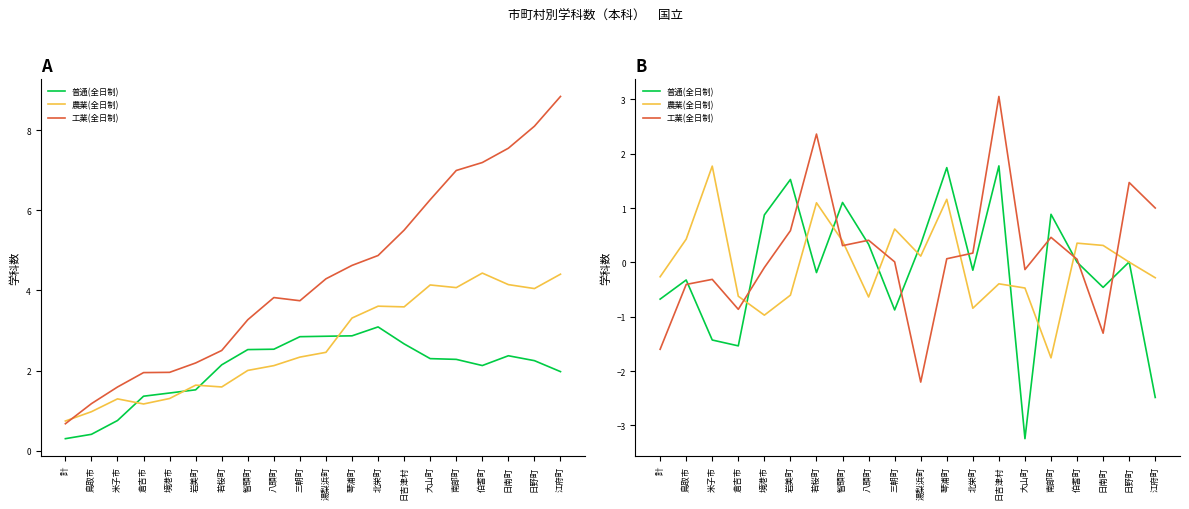

The 農業(全日制) series shows -0.6 at 岩美町. True or false?

True